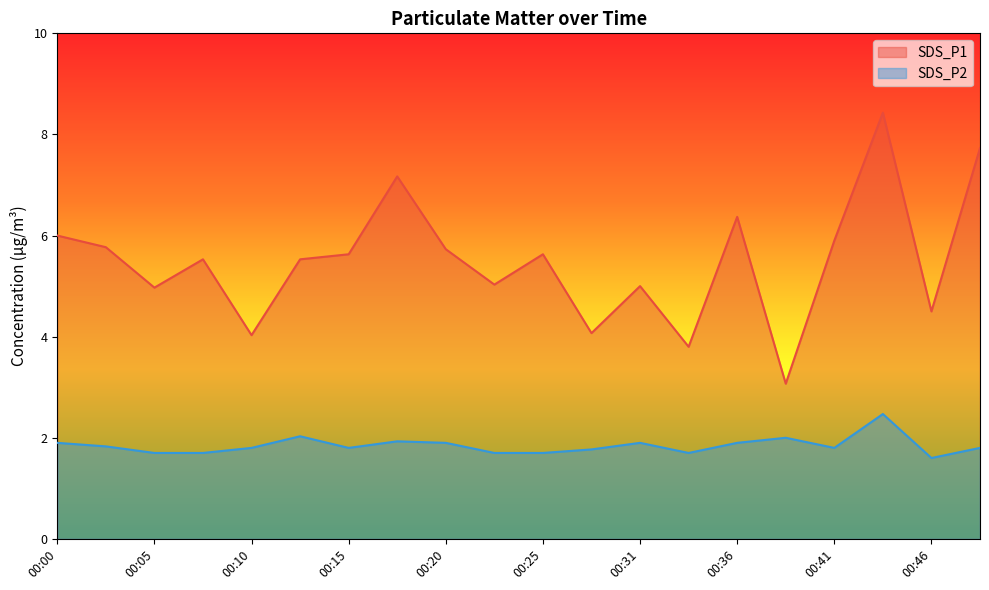

Which category has the highest value across all series?

00:43